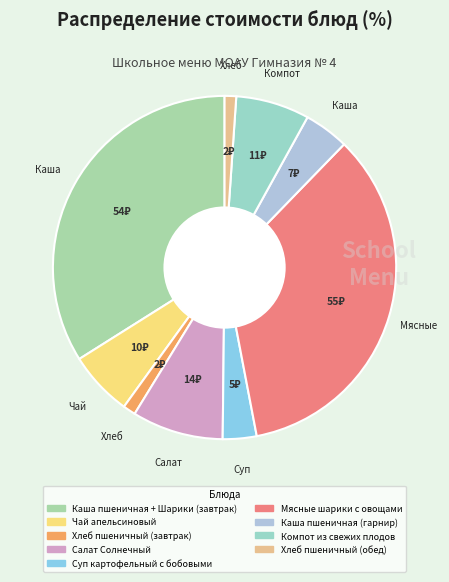

Do Суп картофельный с бобовыми and Мясные шарики с овощами together represent more than half of the pie?

No